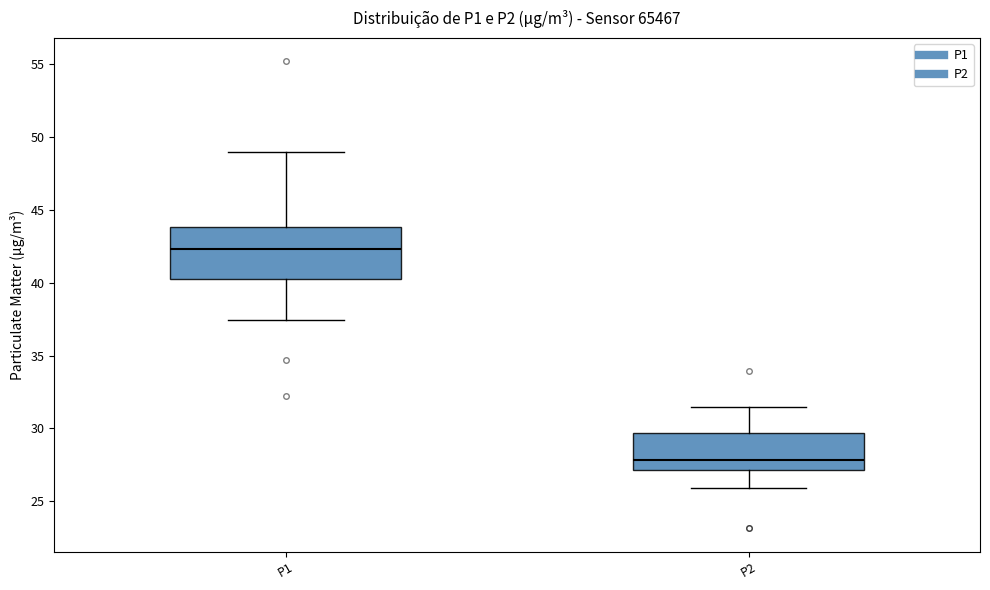

Which box is the tallest, from its lower edge to its upper edge?

P1